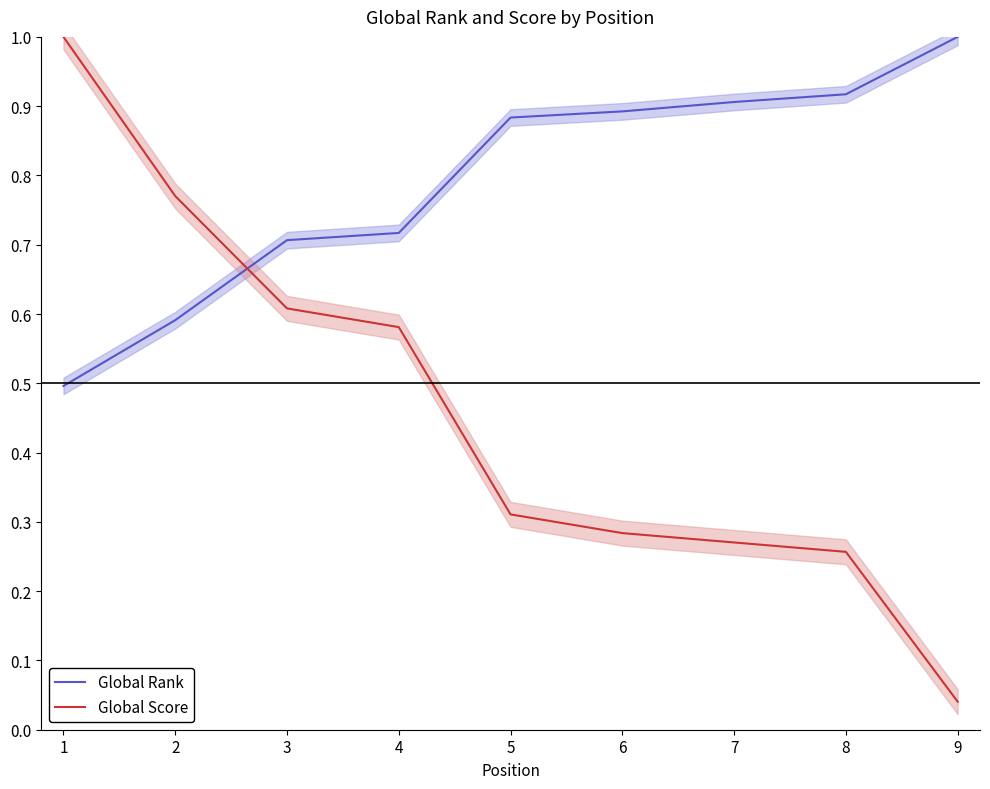

What is the difference between the second highest and second lowest values in the Global Score series?

0.5